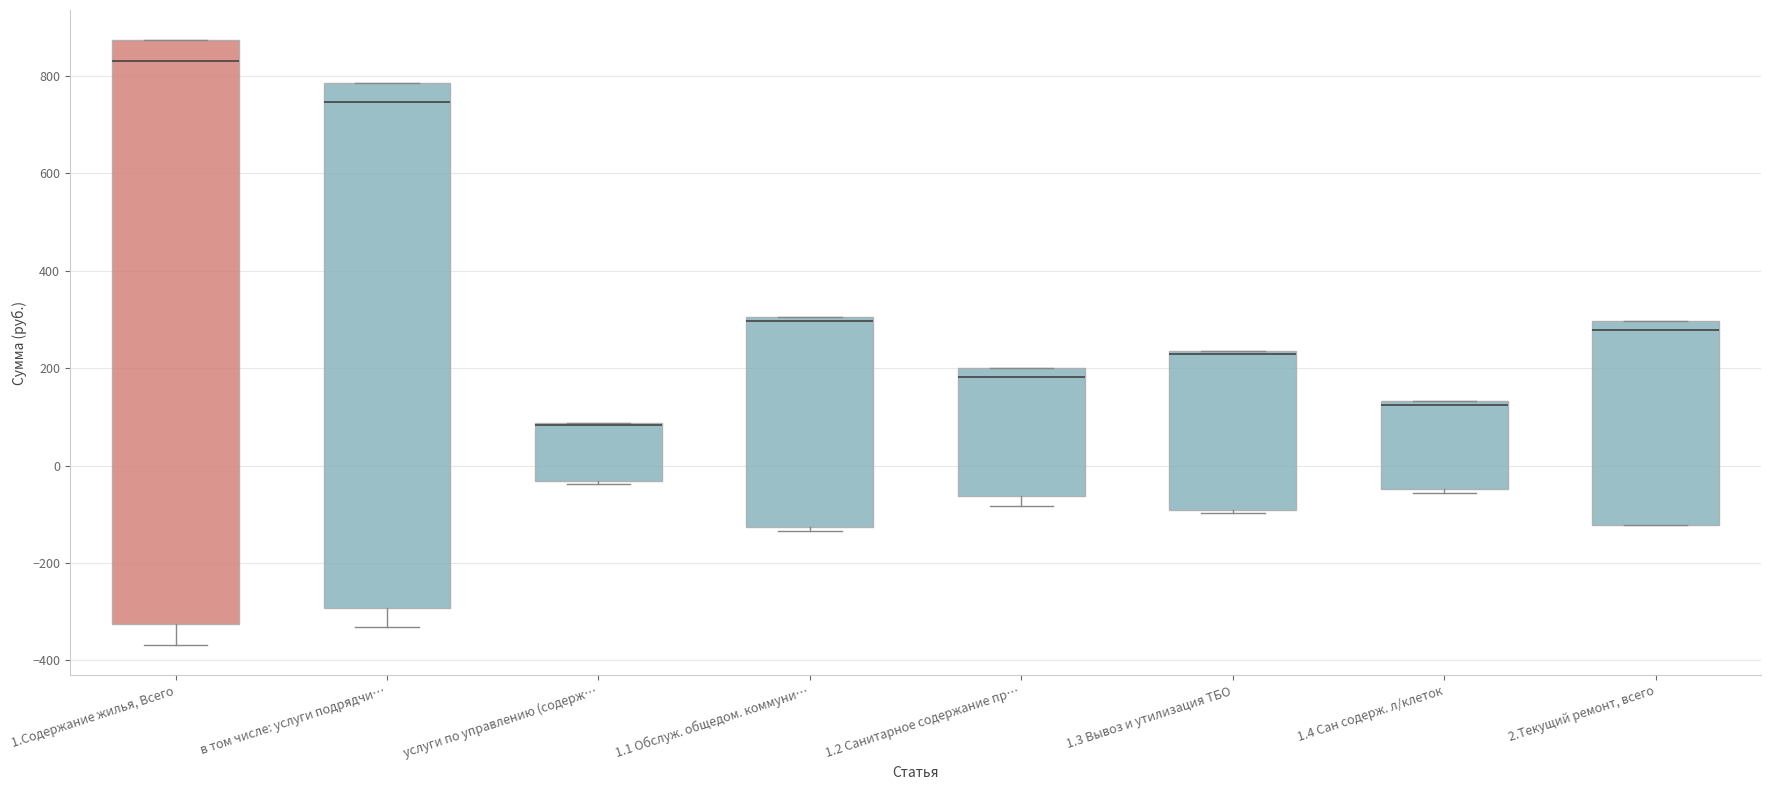

Reading left to right, read every box against the y-axis: the position of its median line, the range the box covers, and the ends of its whiskers. The values are not printed on the chart, so give them approximately, as read against the axis.

1.Содержание жилья, Всего: median 840, box -320 to 880, whiskers -360 to 880
в том числе: услуги подрядчи…: median 740, box -300 to 780, whiskers -340 to 780
услуги по управлению (содерж…: median 80 (drawn on the box's upper edge), box -40 to 80, whiskers -40 to 80
1.1 Обслуж. общедом. коммуни…: median 300 (just below the box's upper edge), box -120 to 300, whiskers -140 to 300
1.2 Санитарное содержание пр…: median 180, box -60 to 200, whiskers -80 to 200
1.3 Вывоз и утилизация ТБО: median 220, box -100 to 240, whiskers -100 to 240
1.4 Сан содерж. л/клеток: median 120, box -40 to 140, whiskers -60 to 140
2.Текущий ремонт, всего: median 280, box -120 to 300, whiskers -120 to 300